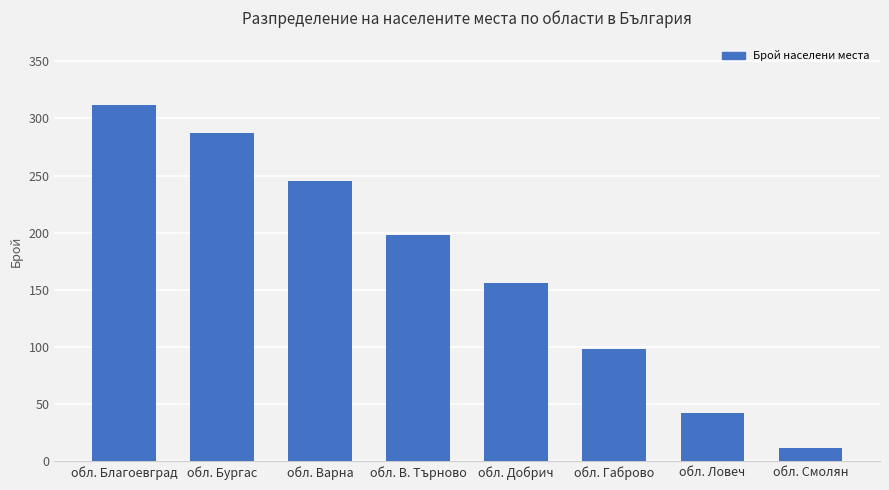

Reading left to right, extract all data points from this chart.

312	287	245	198	156	98	42	12